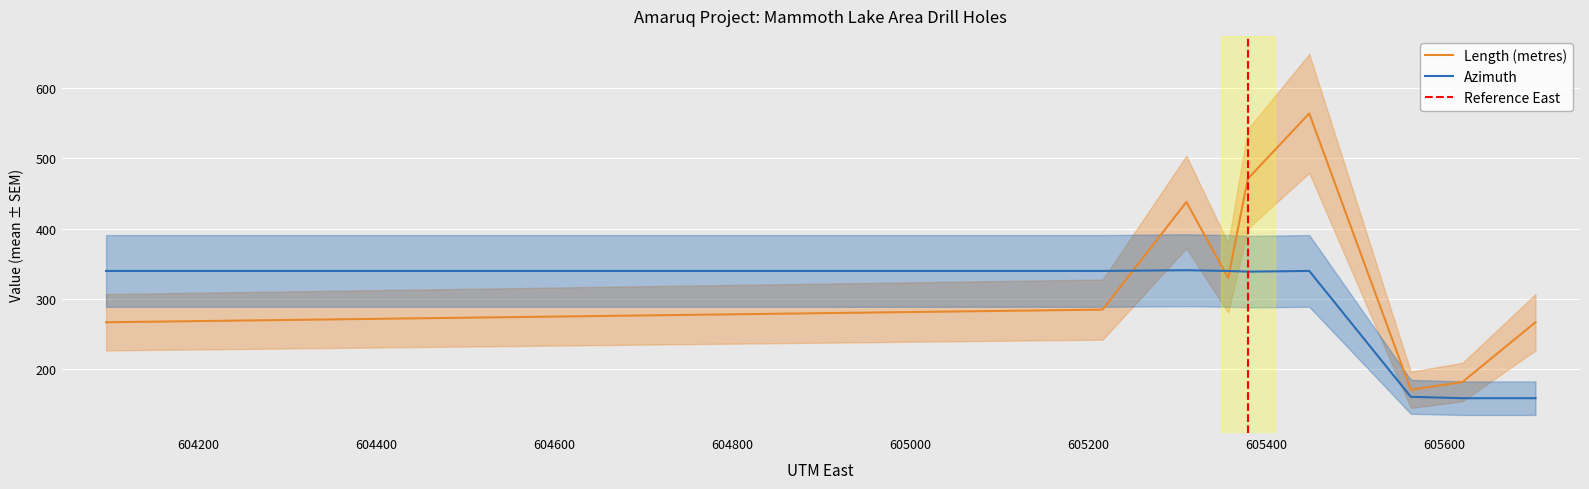

Which series has the largest range (max minus min)?

Length (metres)